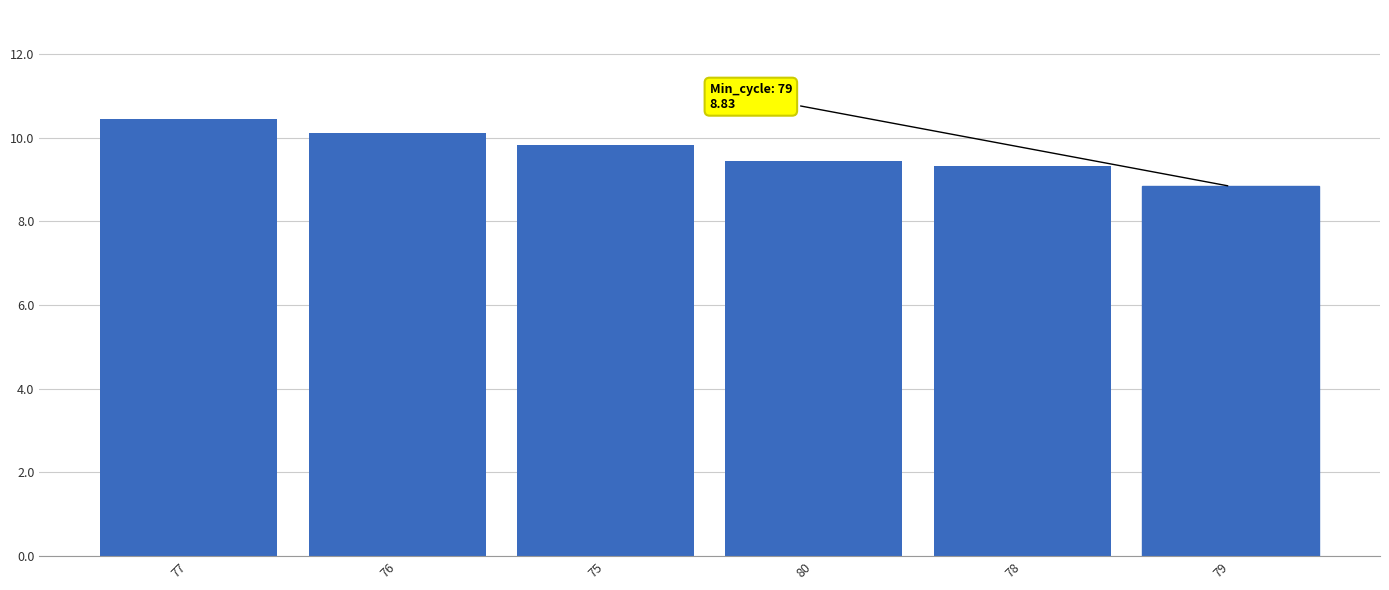

What is the label of the 6th bar from the right?

77